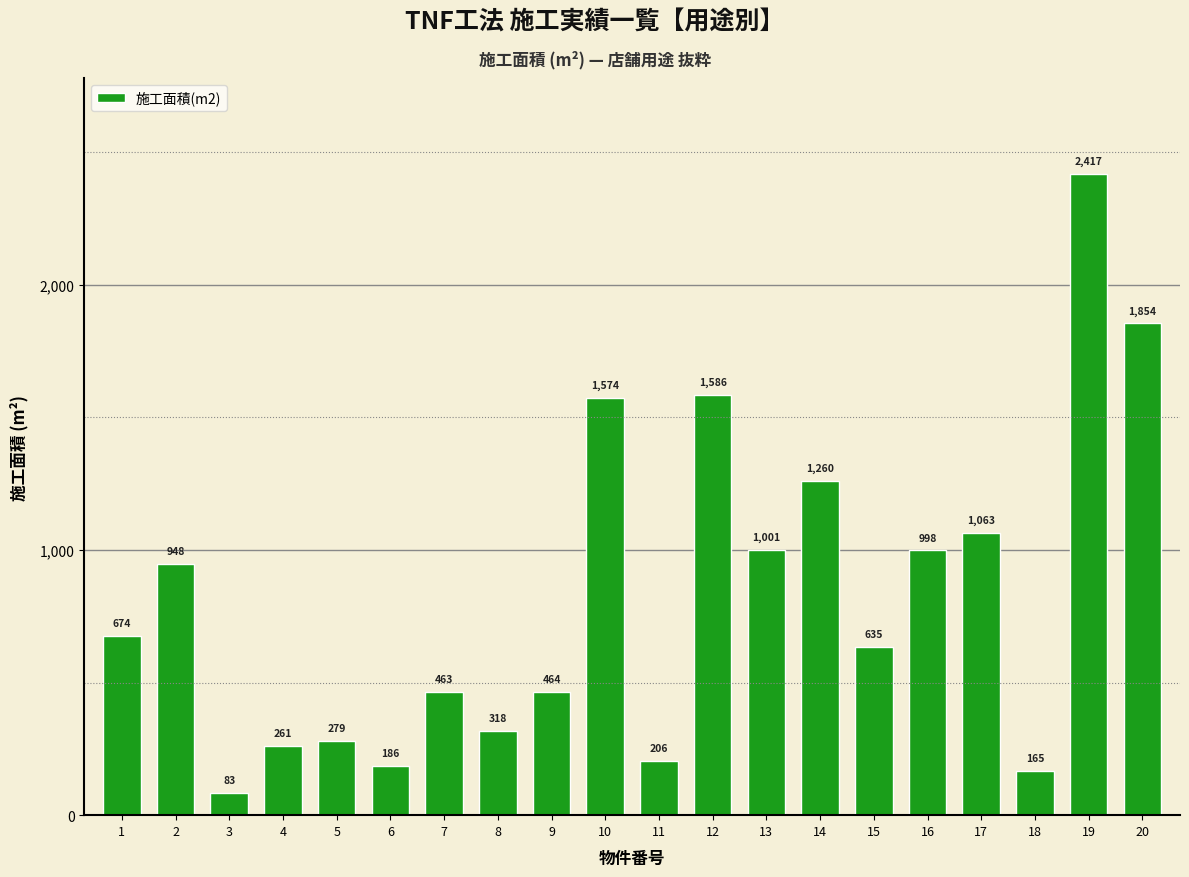

How many distinct data groups are displayed?

1